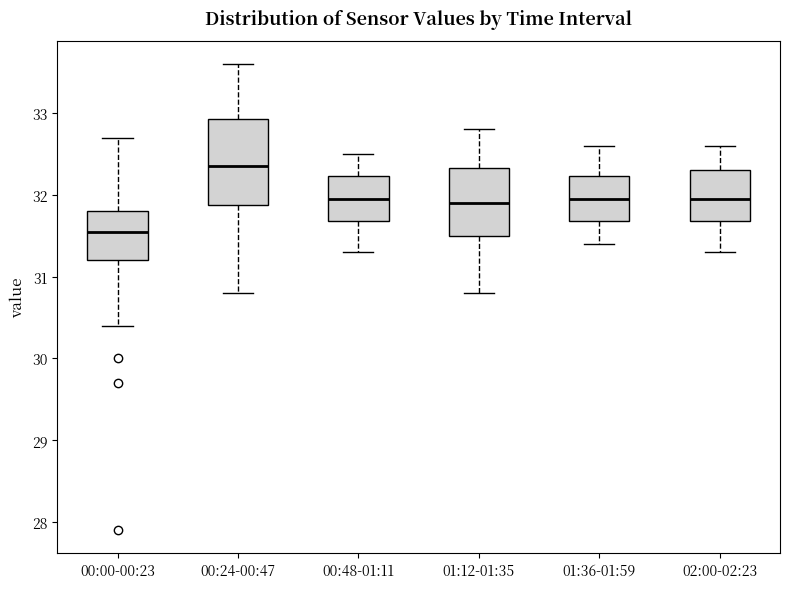

Which box's median line is the lowest?

00:00-00:23